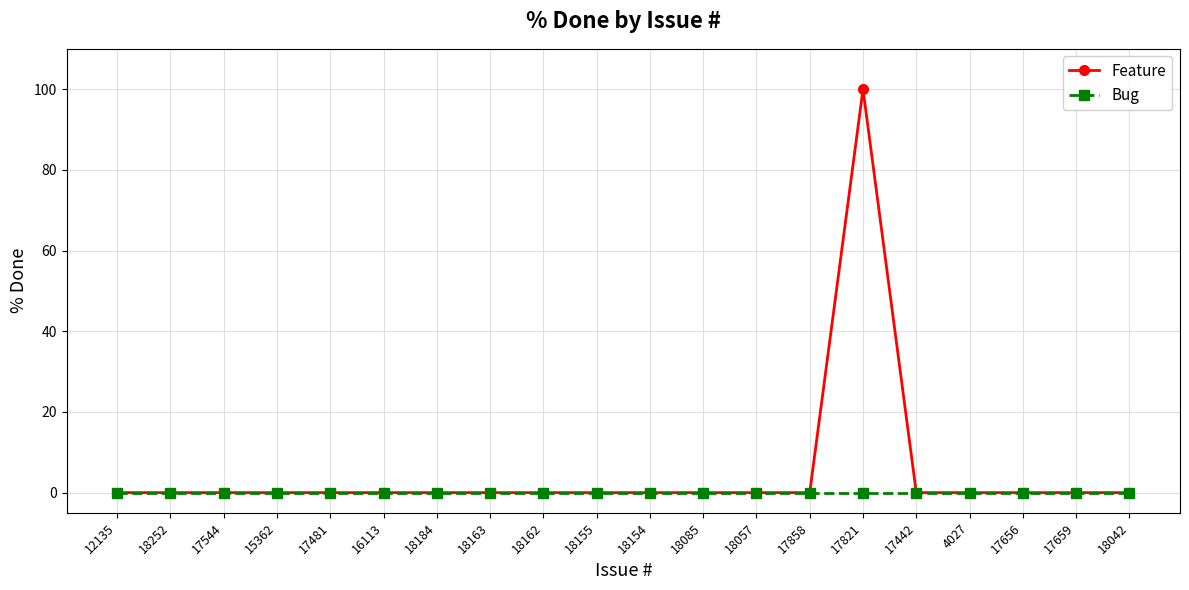

What is the maximum value for Feature?

100